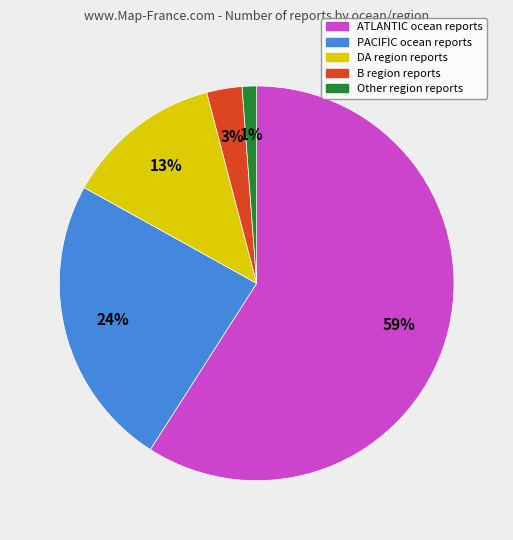

Which category has the biggest portion of the pie?

ATLANTIC